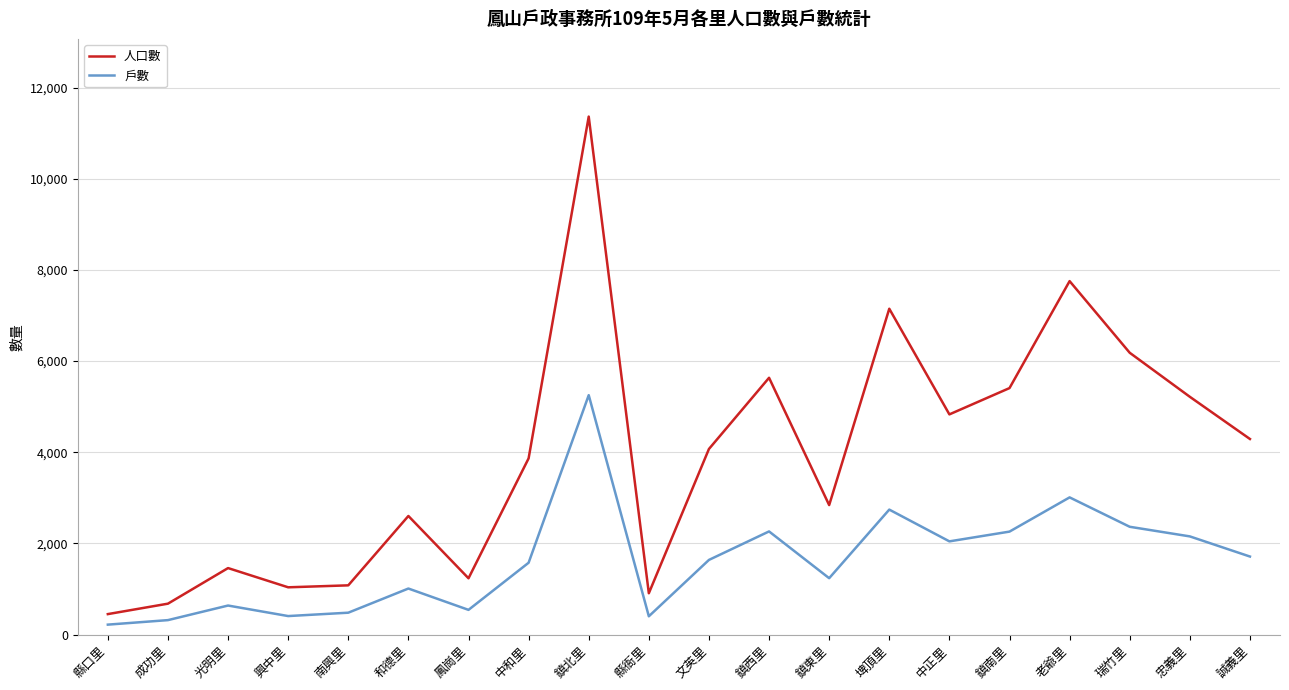

What is the difference between the maximum and minimum values in the 人口數 series?

10916